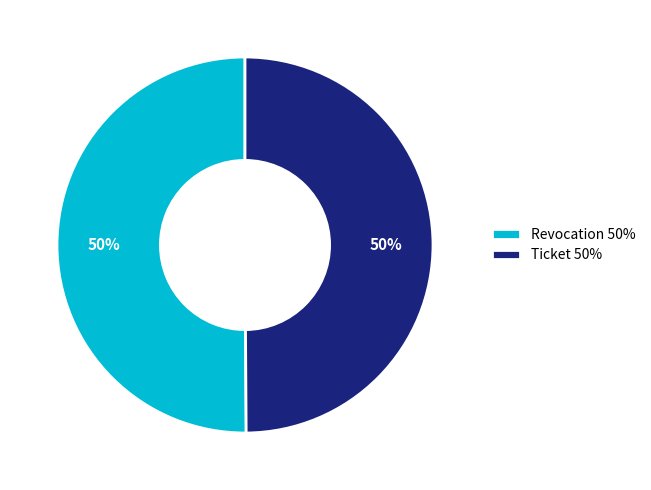

What is the ratio of the value at Ticket 50% to the value at Revocation 50%?

1.0